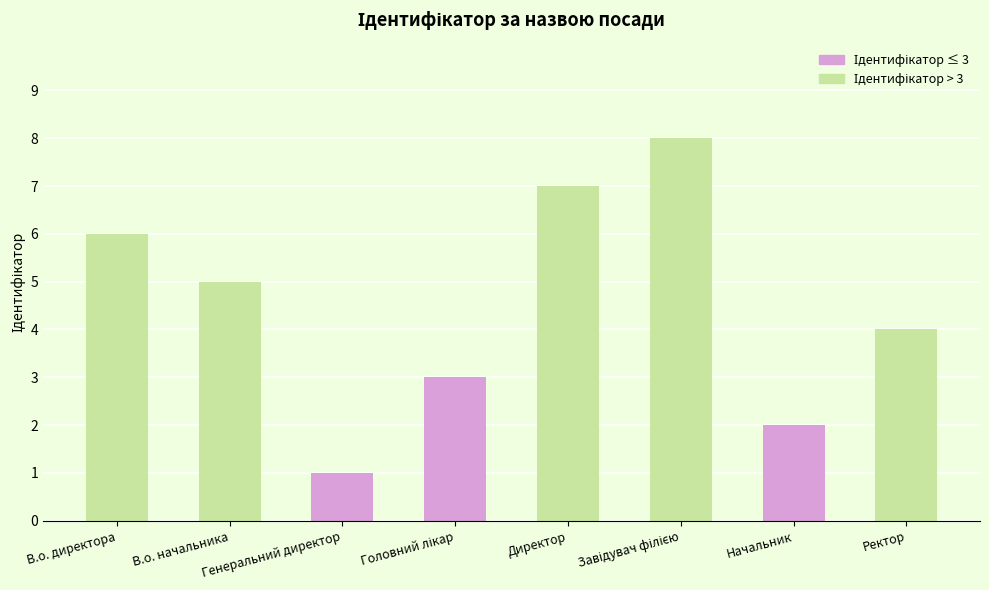

What is the difference between the maximum and minimum values?

7